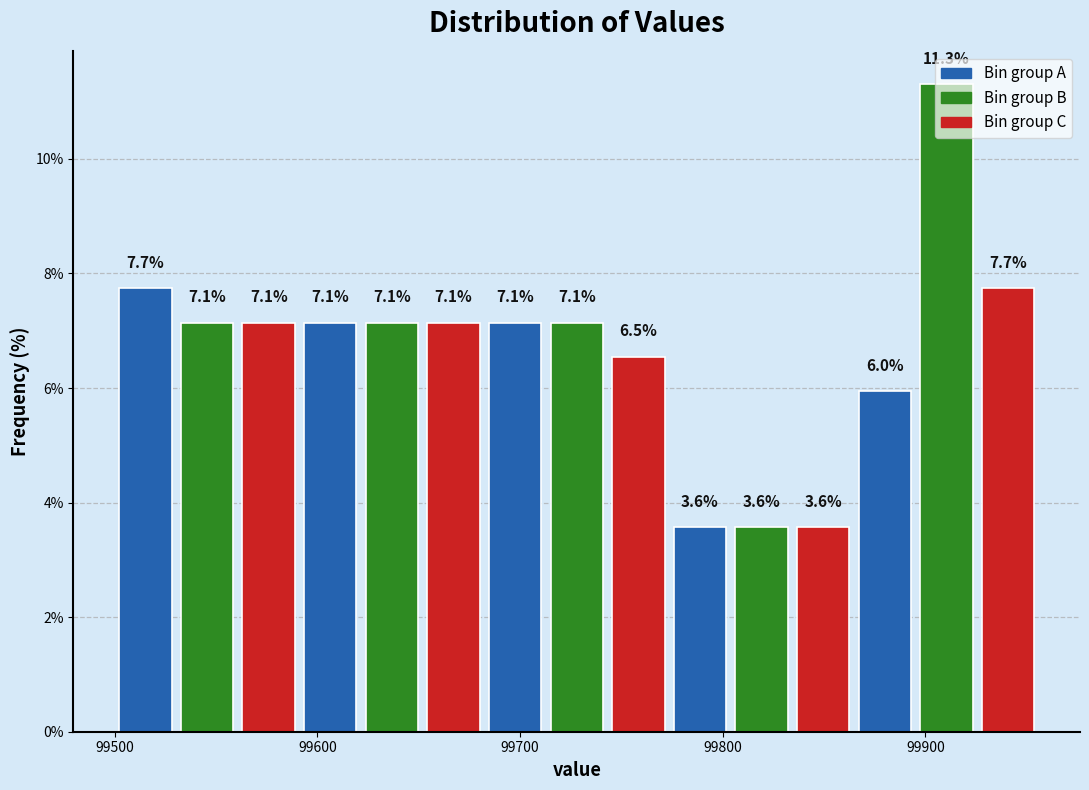

Read against the x-axis, roughly where is the centre of the tallest bar?

99910